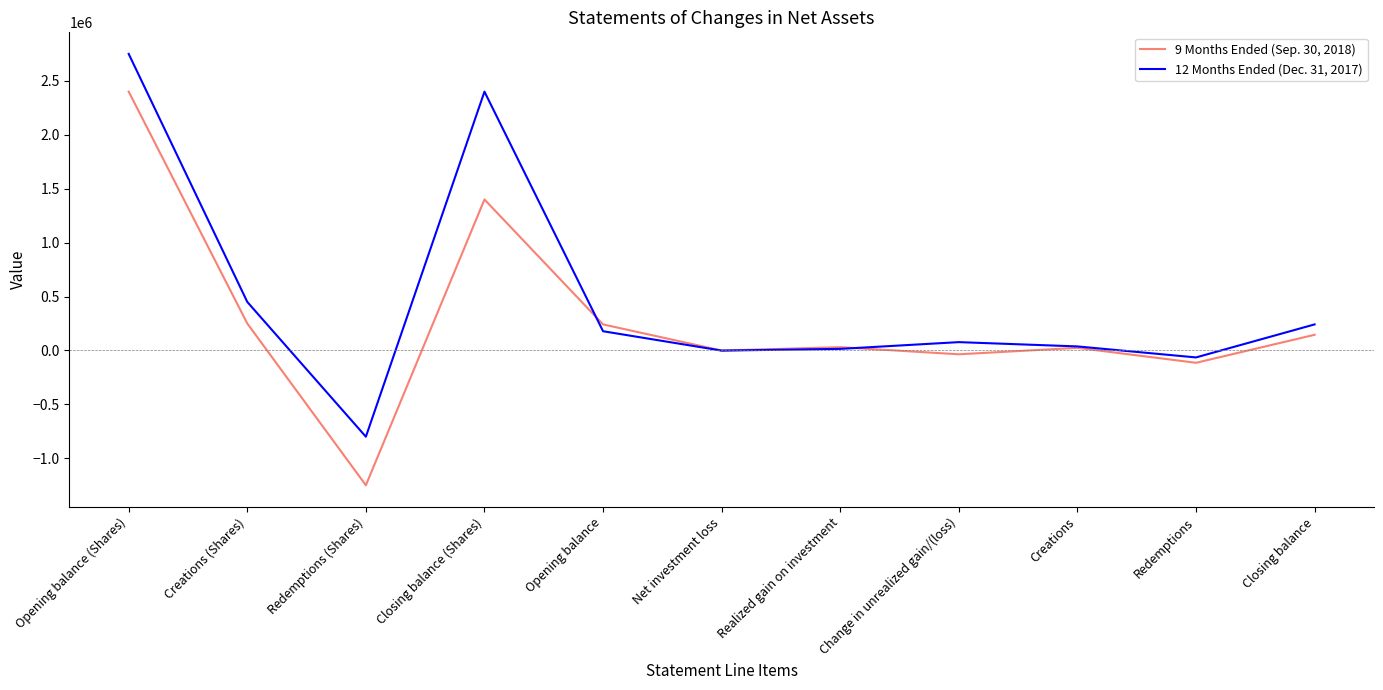

List the series in order of their overall mean, lowest first.

9 Months Ended (Sep. 30, 2018), 12 Months Ended (Dec. 31, 2017)